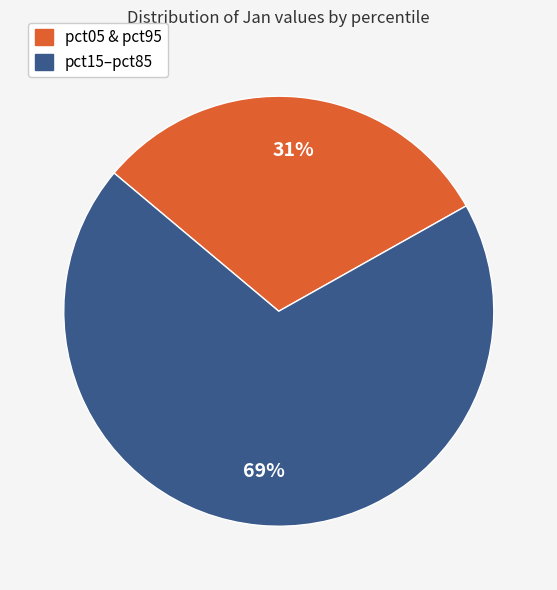

Does any single category account for the majority?

Yes